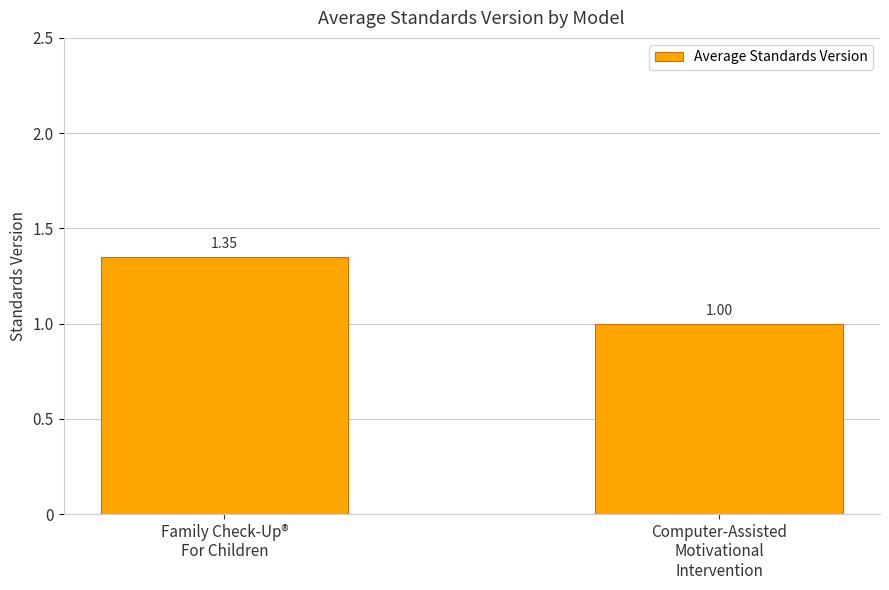

Which has a higher value, Computer-Assisted
Motivational
Intervention or Family Check-Up®
For Children?

Family Check-Up®
For Children